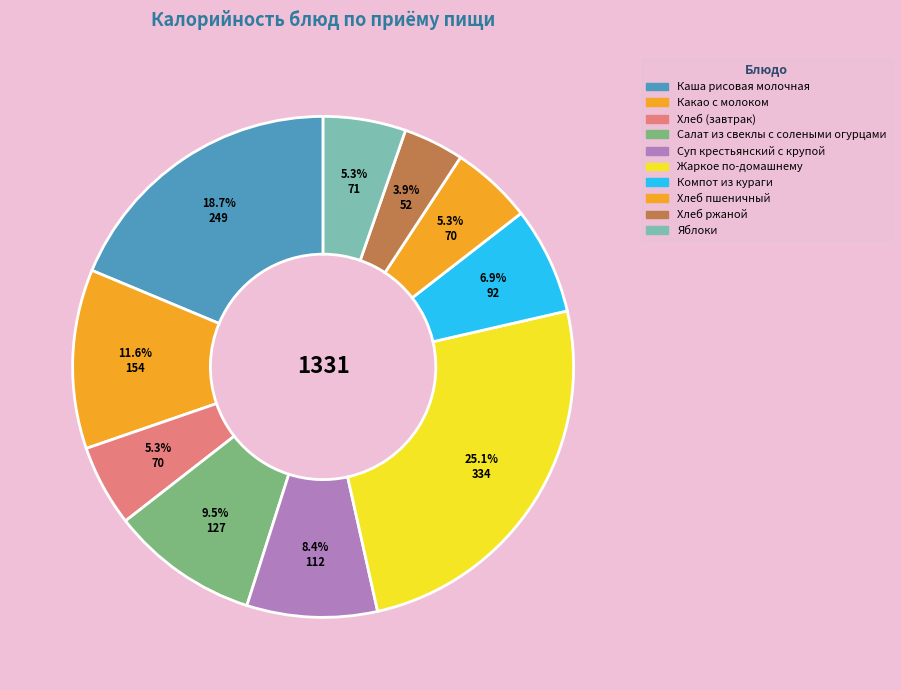

To the nearest percent, what portion does Жаркое по-домашнему represent?

25%